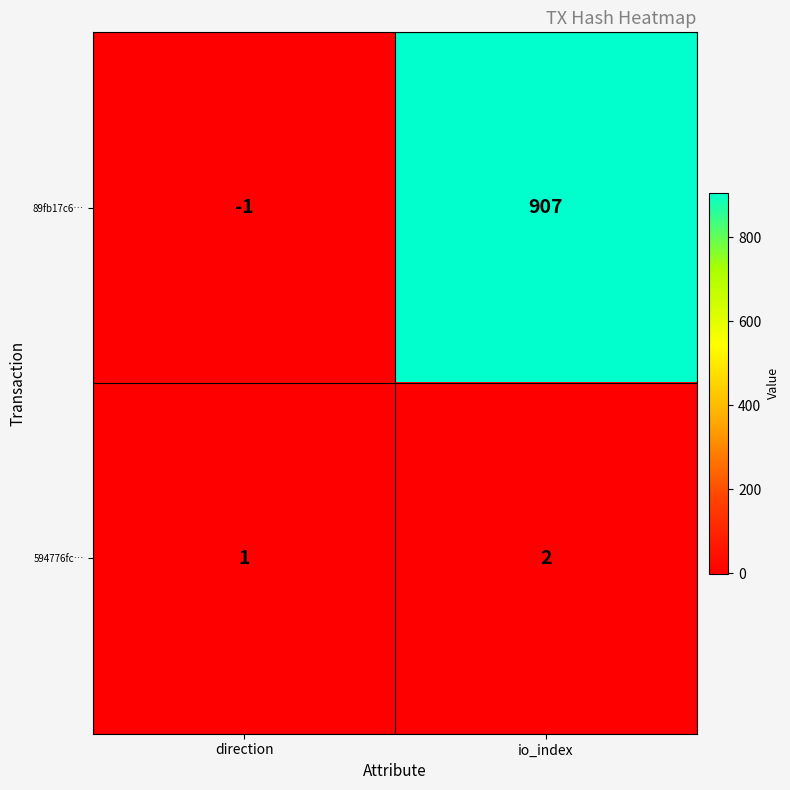

What is the difference between the highest and lowest values at direction?

2